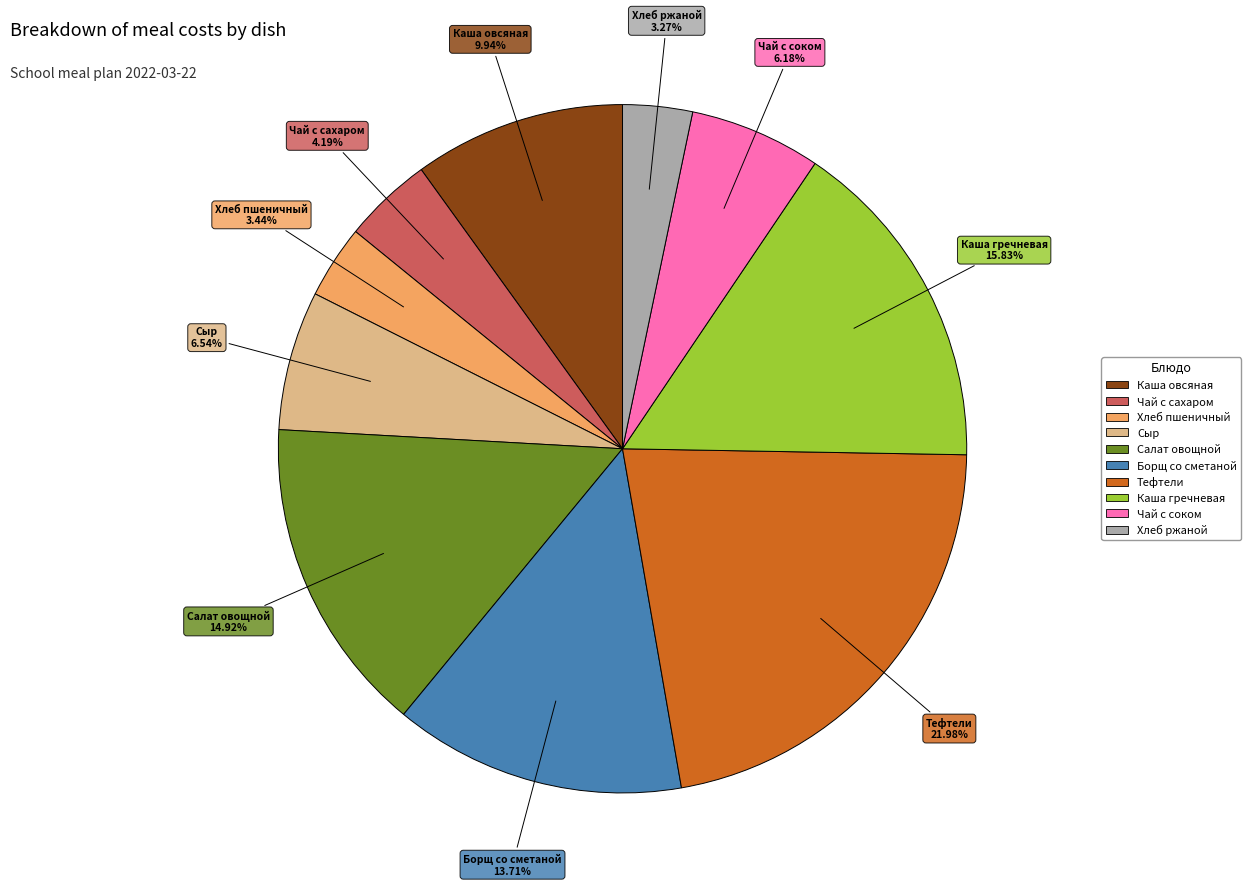

Is there any slice that represents more than half of the pie?

No